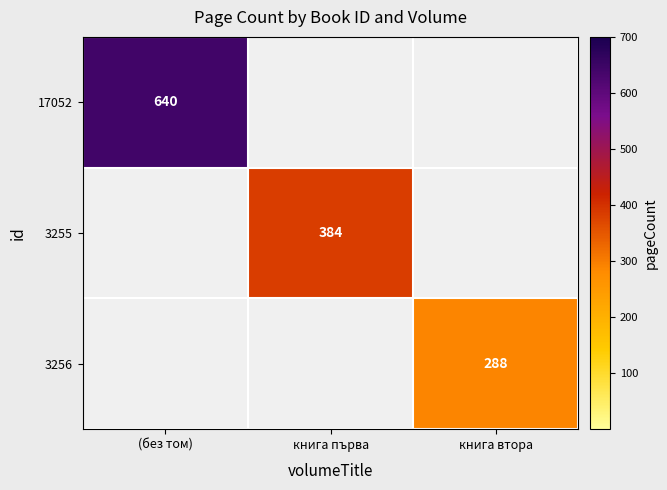

Is it true that 17052 equals 640 at (без том)?

True